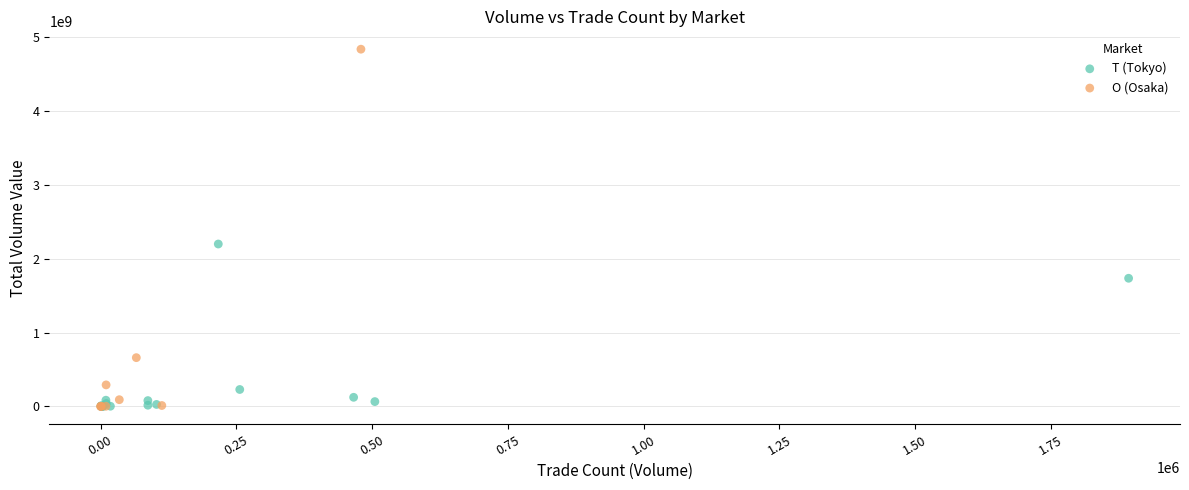

Which series has the largest Y range (max minus min)?

O (Osaka)